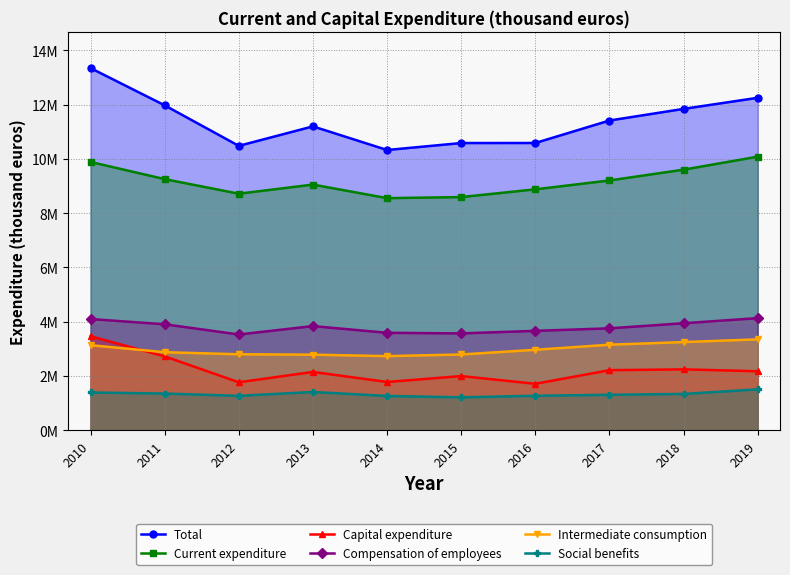

Is it true that Current expenditure equals 9204607 at 2017?

True